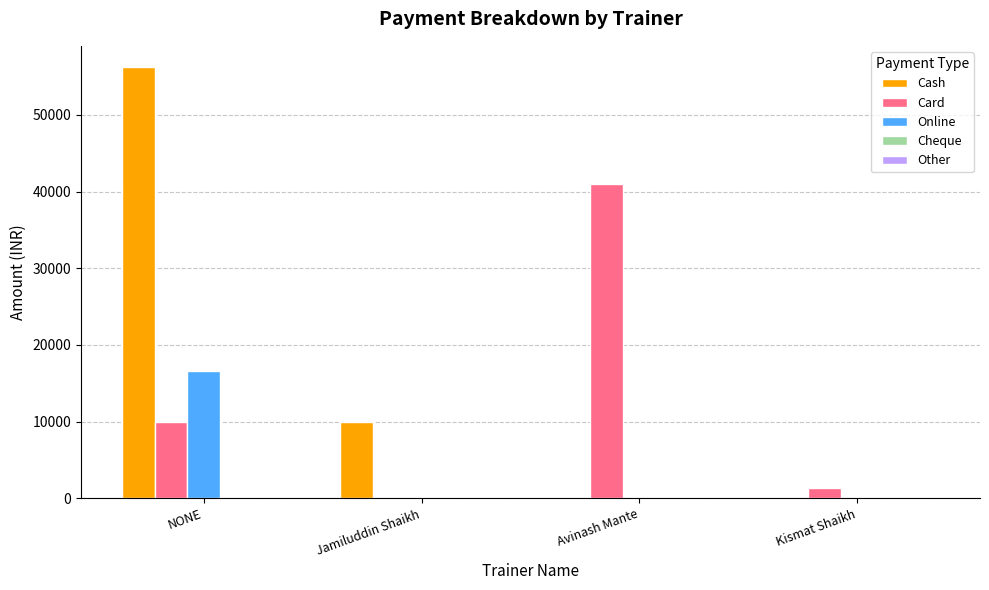

Which series changed the most between NONE and Avinash Mante?

Cash